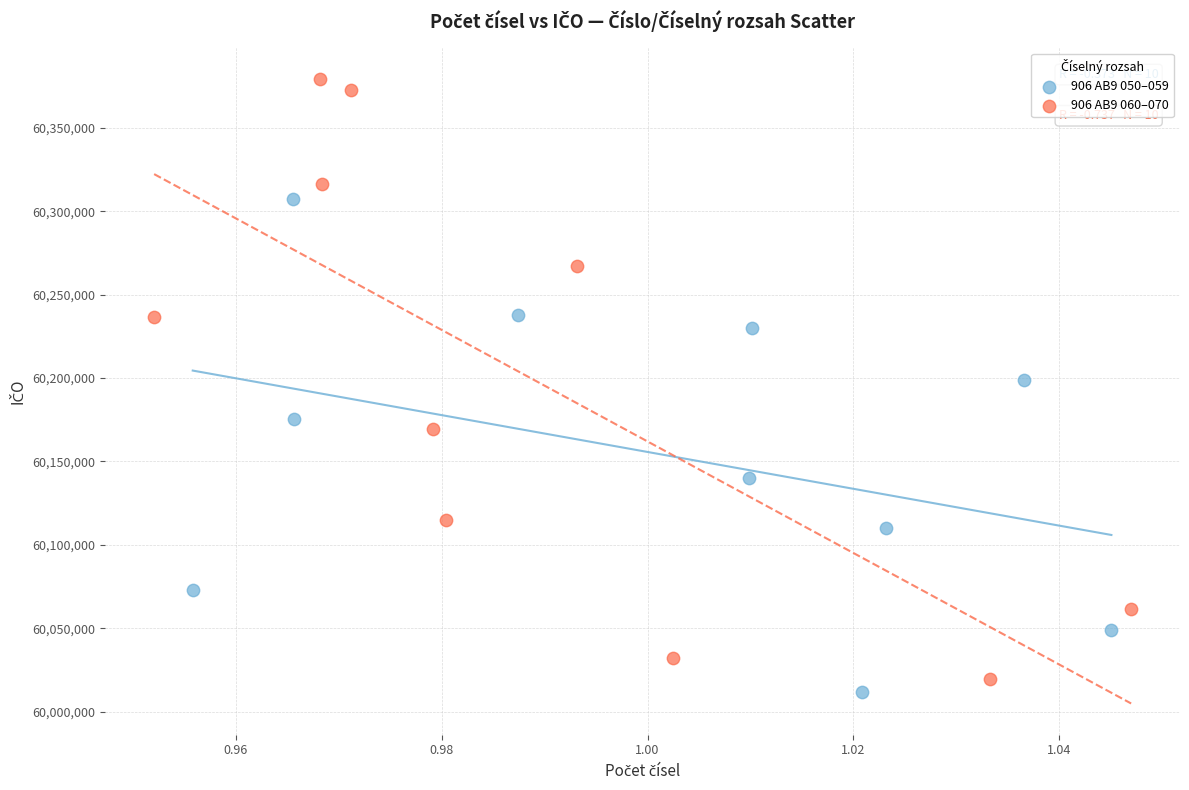

Which series has the widest spread of Y values?

906 AB9 060–070